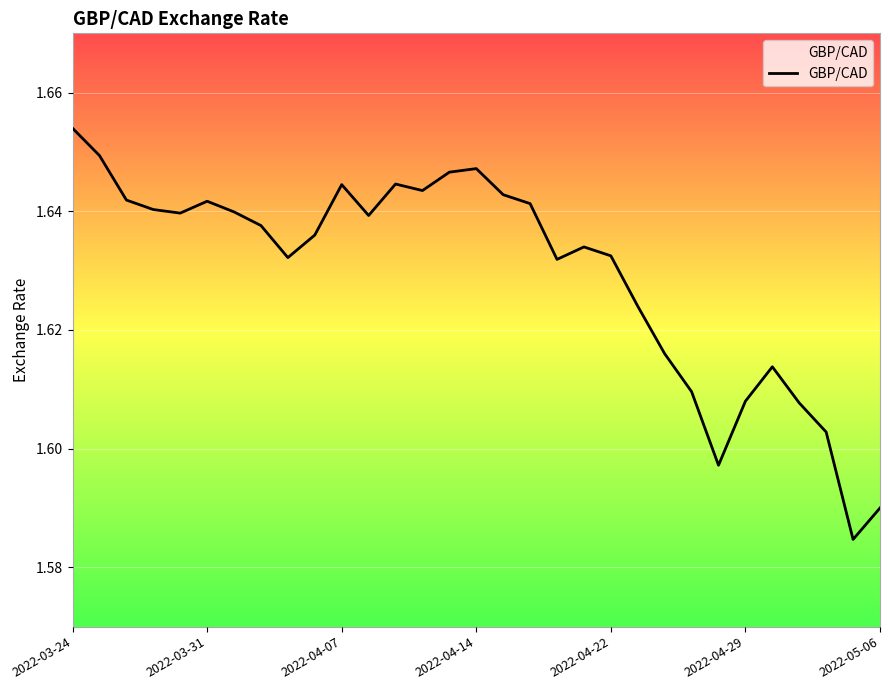

Rank the categories by value from lowest to highest.

29, 30, 24, 28, 27, 25, 23, 26, 22, 21, 18, 8, 20, 19, 9, 7, 11, 2022-04-22, 2022-05-06, 2022-04-14, 17, 2022-04-29, 2022-04-07, 16, 13, 10, 12, 14, 15, 2022-03-31, 2022-03-24